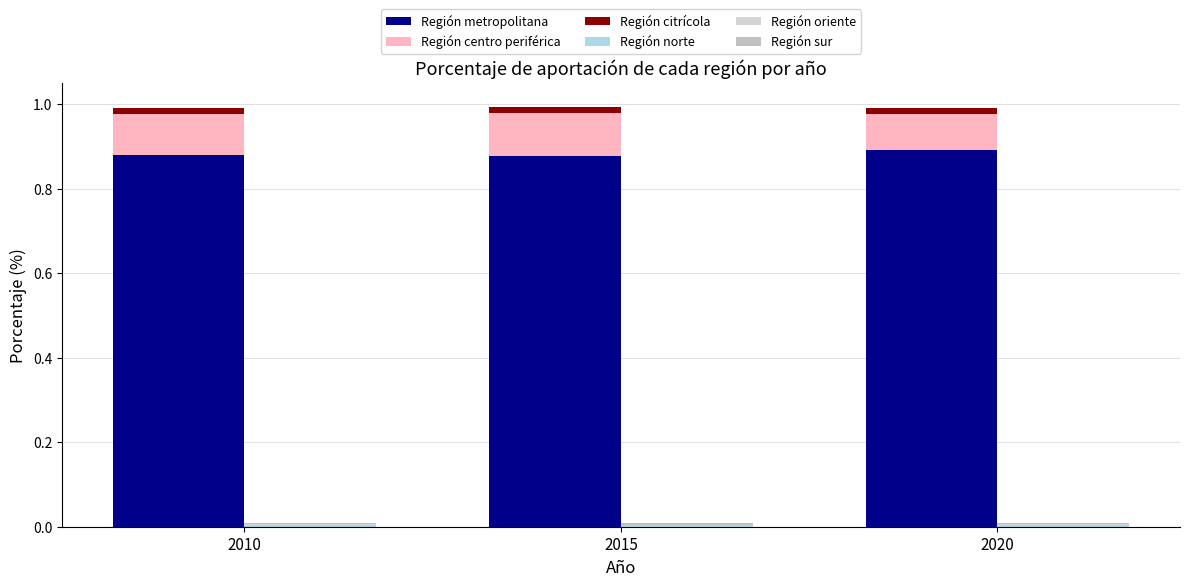

The Región norte series shows 0.0 at 2010. True or false?

True